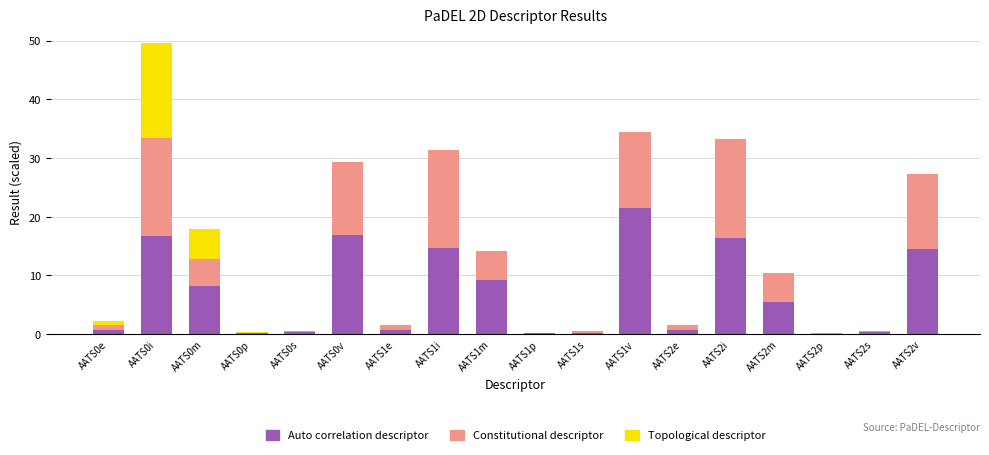

At which category is the sum across all series the highest?

AATS0i